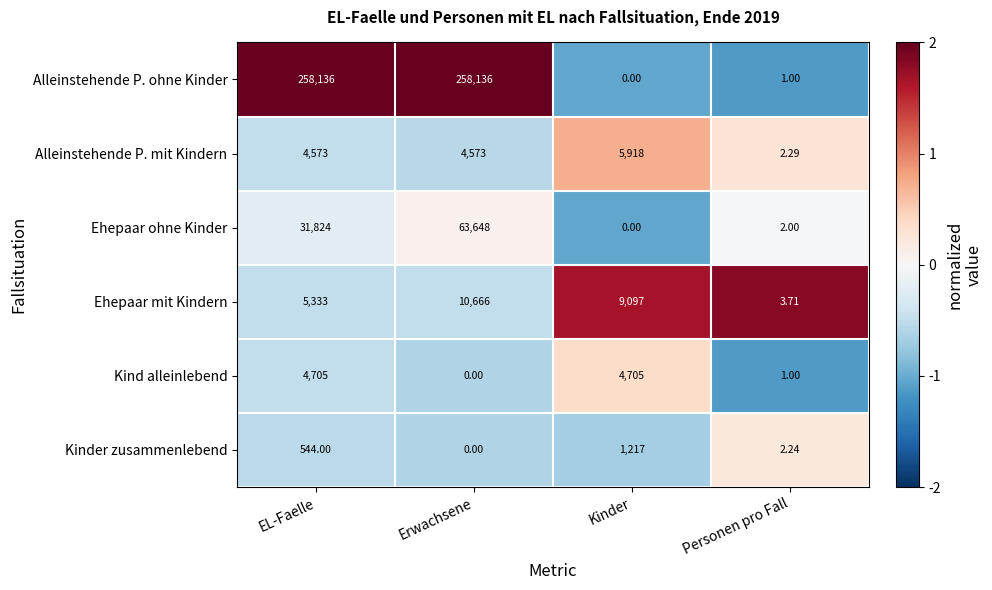

Which series changed the most between EL-Faelle and Kinder?

Alleinstehende P. ohne Kinder